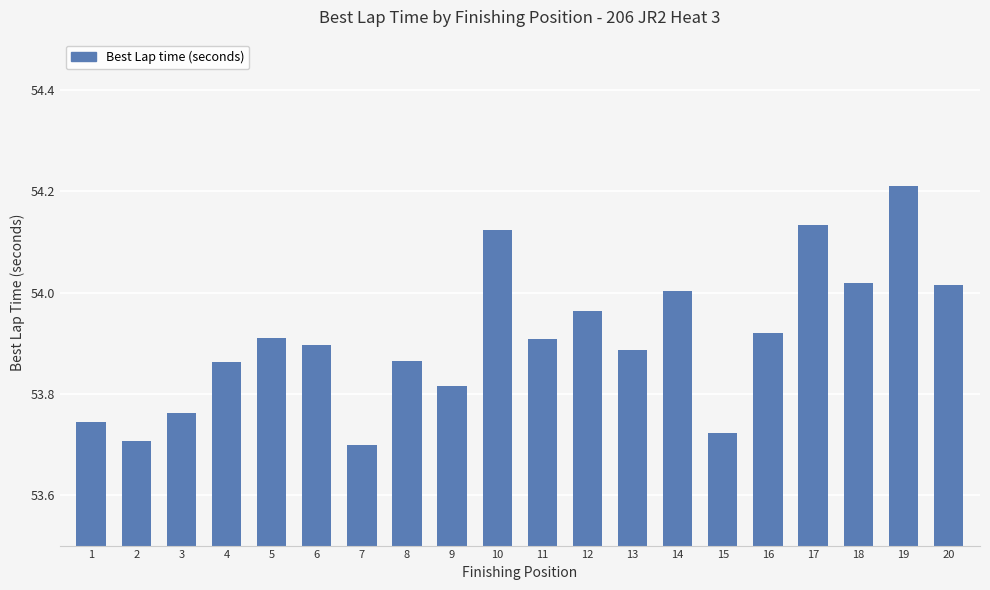

The value at 11 is 37.7. True or false?

False